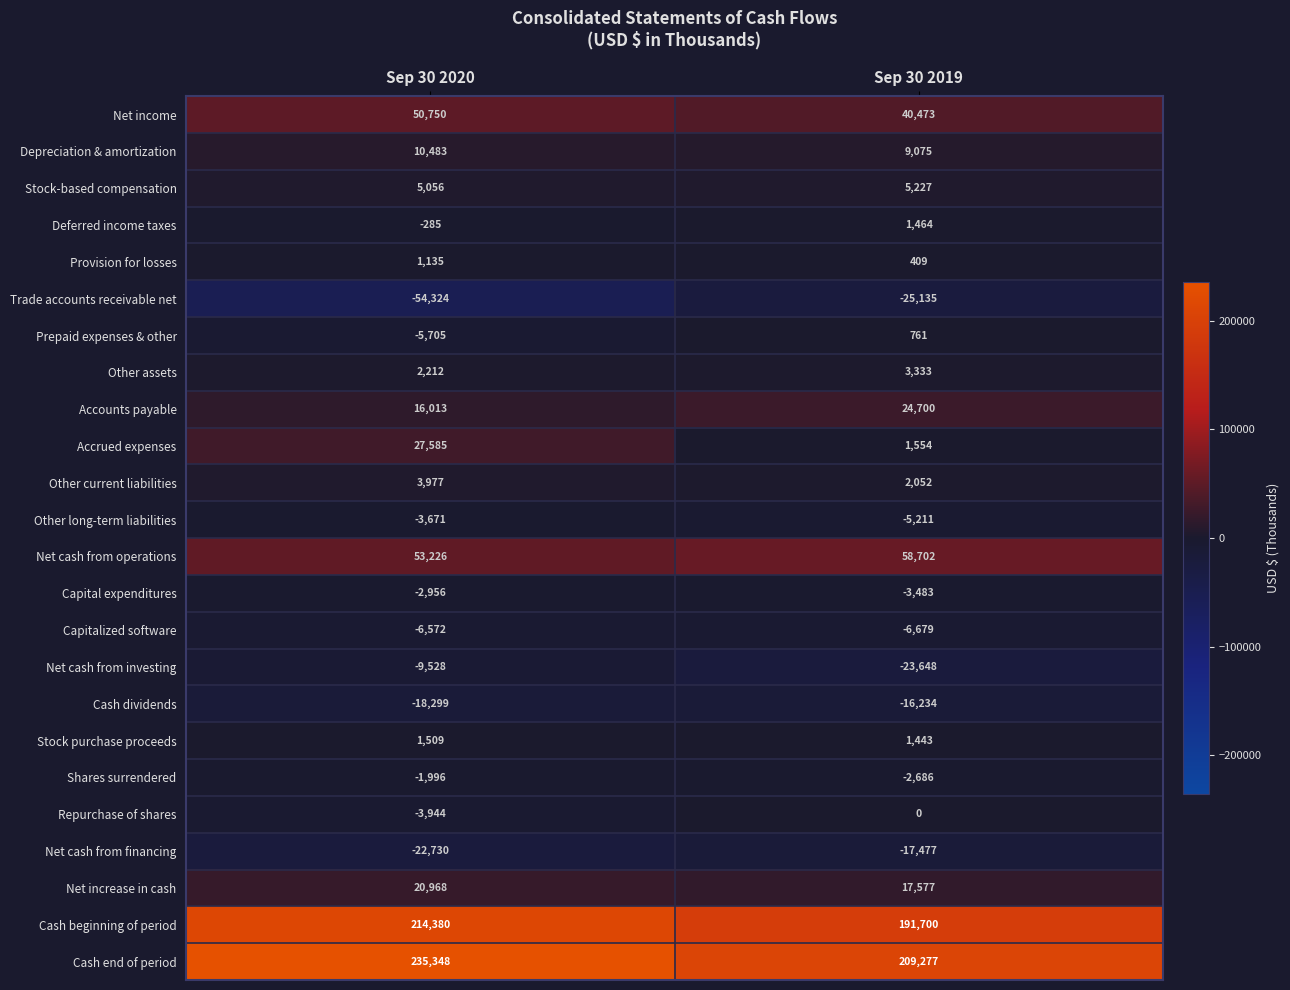

Which series has the largest total across all categories?

Cash end of period